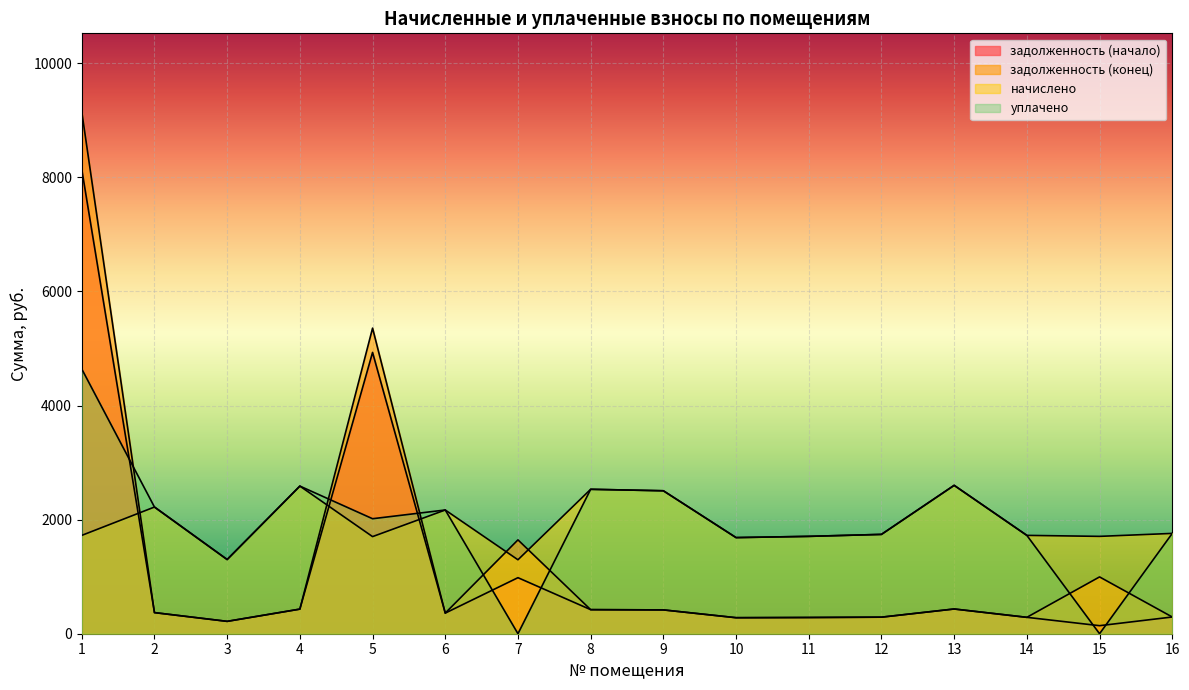

Reading left to right, list all the values displayed in this chart.

задолженность (начало): 1=8139.2	2=370.1	3=216.7	4=431.3	5=4930.4	6=361.4	7=982.2	8=421.9	9=417.6	10=280.8	11=284.4	12=290.2	13=433.4	14=287.3	15=140.9	16=293.0
задолженность (конец): 1=9150.5	2=370.1	3=216.7	4=431.3	5=5356.1	6=361.4	7=1645.1	8=421.9	9=417.6	10=280.8	11=284.4	12=290.2	13=433.4	14=287.3	15=995.6	16=293.0
начислено: 1=1723.7	2=2220.5	3=1300.3	4=2587.7	5=1702.1	6=2168.6	7=1296.0	8=2531.5	9=2505.6	10=1684.8	11=1706.4	12=1741.0	13=2600.6	14=1723.7	15=1706.4	16=1758.2
уплачено: 1=4639.9	2=2220.5	3=1300.3	4=2587.7	5=2015.7	6=2168.6	7=0.0	8=2531.5	9=2505.6	10=1684.8	11=1706.4	12=1741.0	13=2600.6	14=1723.7	15=0.0	16=1758.2